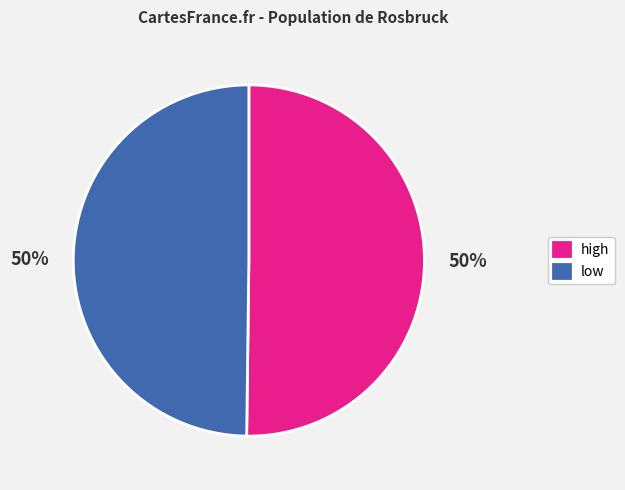

Do high and low together represent more than half of the pie?

Yes